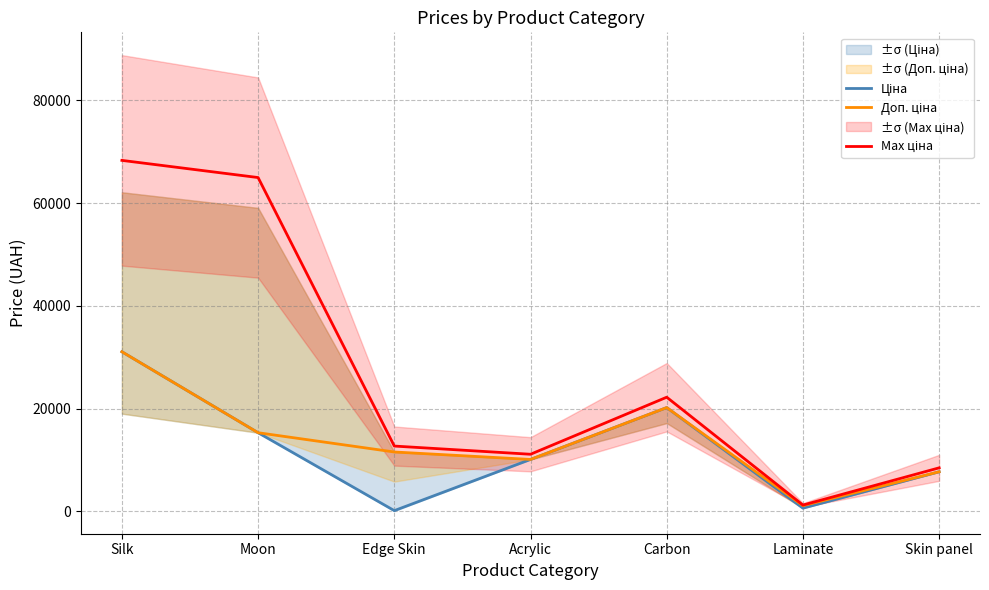

What is the sum of all Доп. ціна values?

96929.9